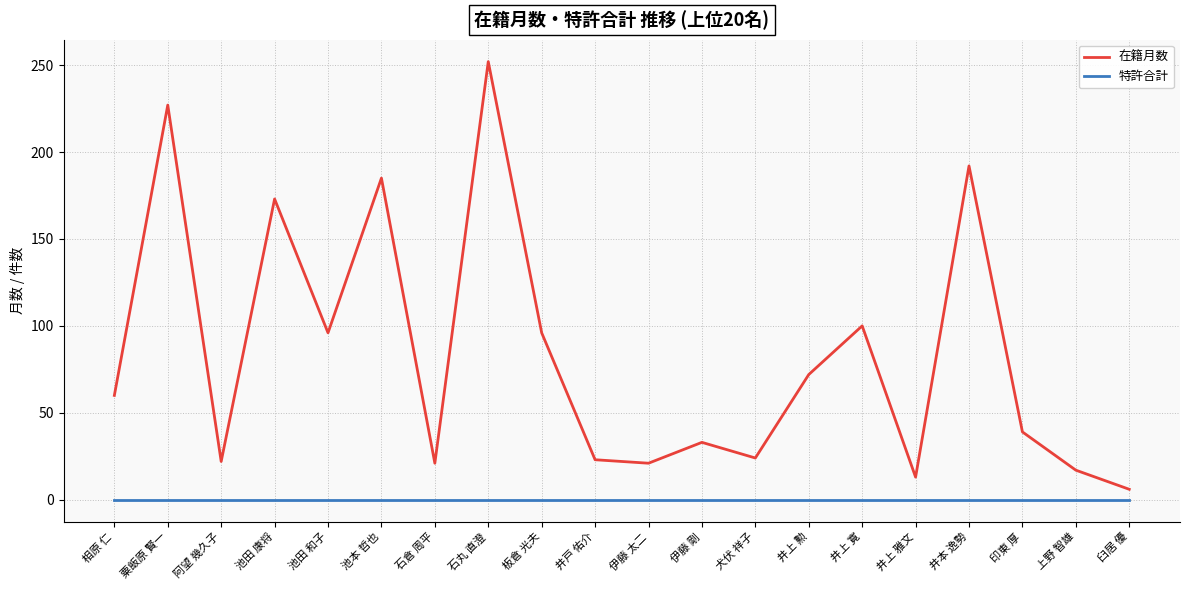

What is the difference between the highest and lowest values at 井上 雅文?

13